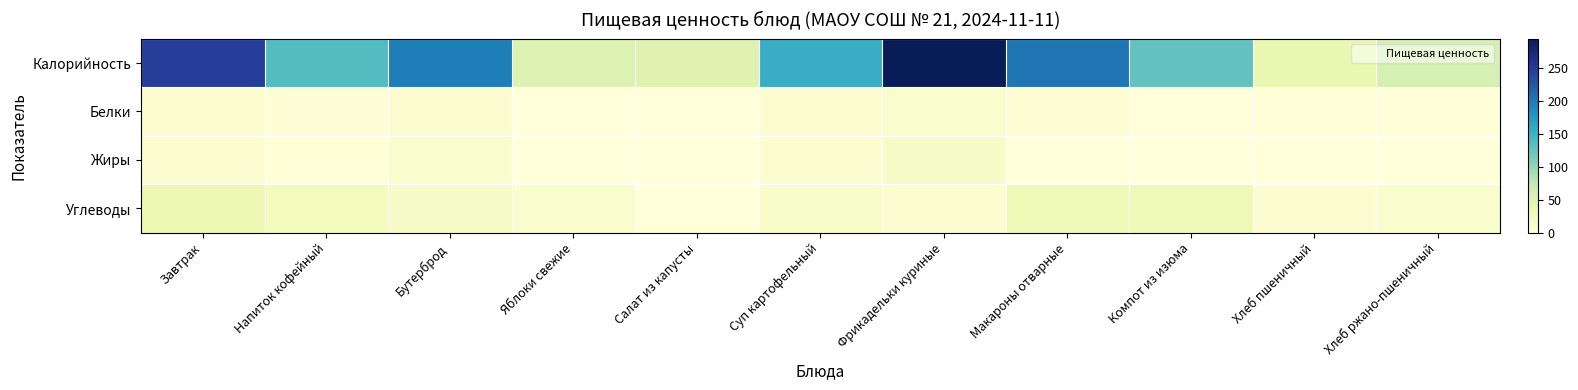

Which series has the largest range (max minus min)?

Калорийность